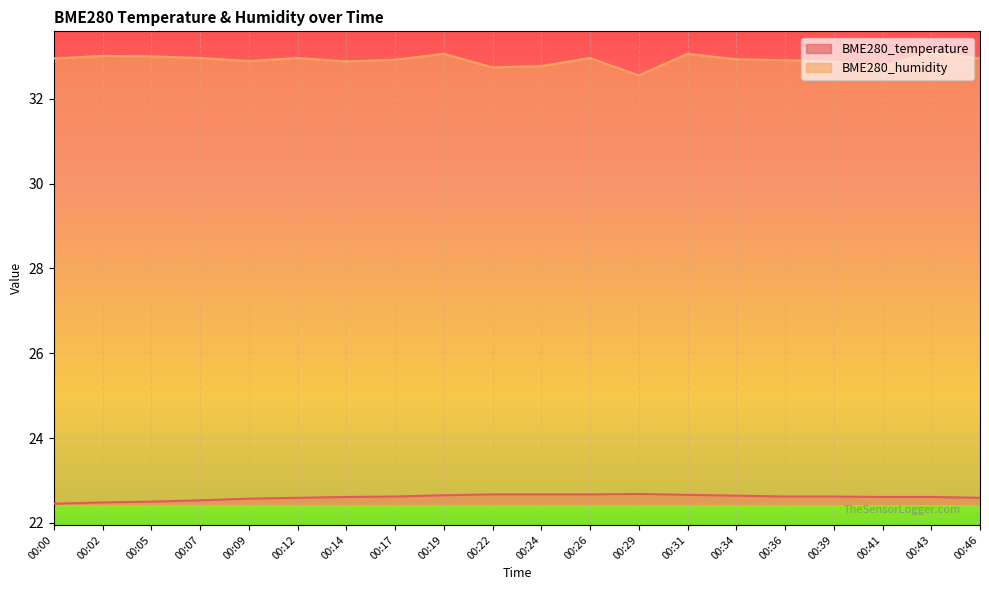

List the series in order of their overall mean, lowest first.

BME280_temperature, BME280_humidity